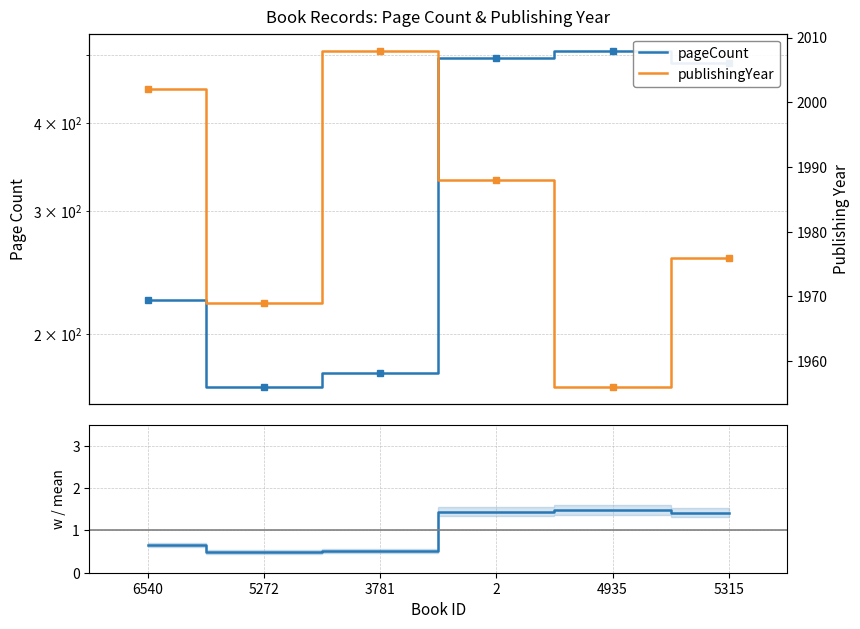

The pageCount / mean series shows 0.7 at 5272. True or false?

False